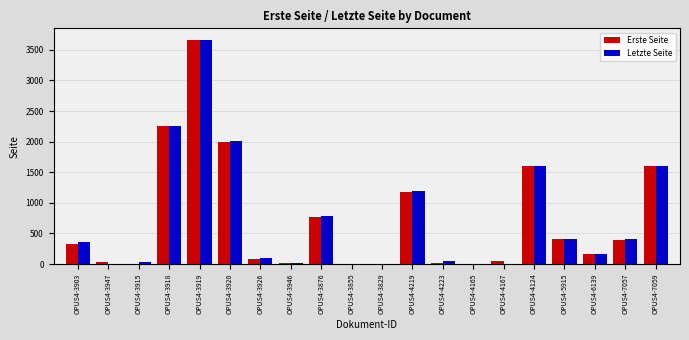

How many groups of bars are there?

20